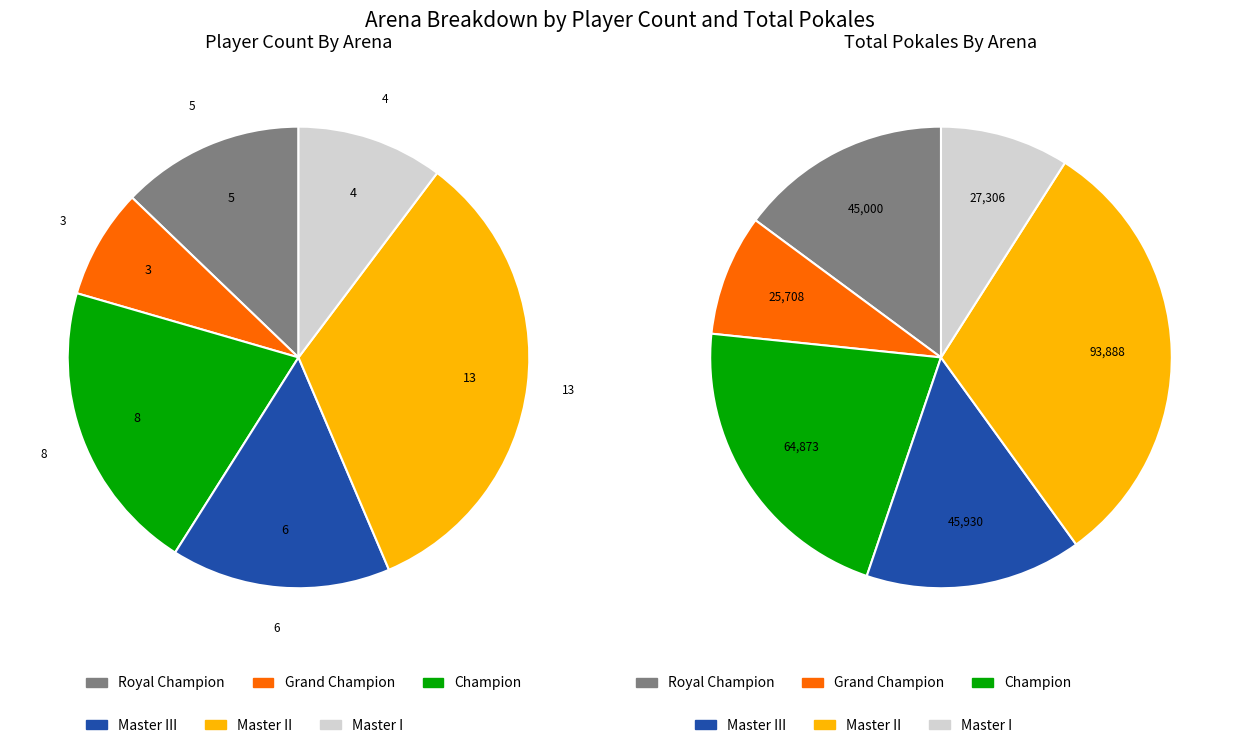

Count the number of slices in the pie.

6